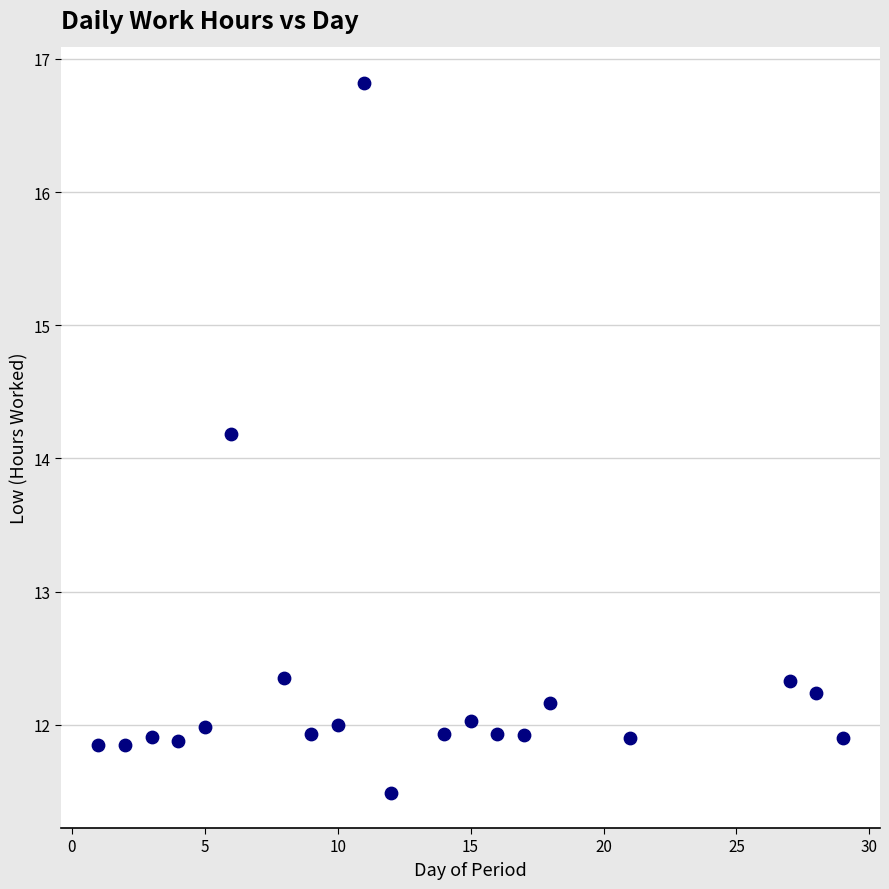

What is the range of Y values (max minus min)?

5.3